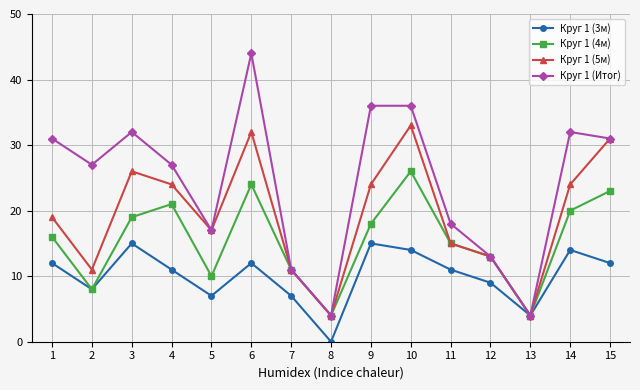

Which series has the largest total across all categories?

Круг 1 (Итог)